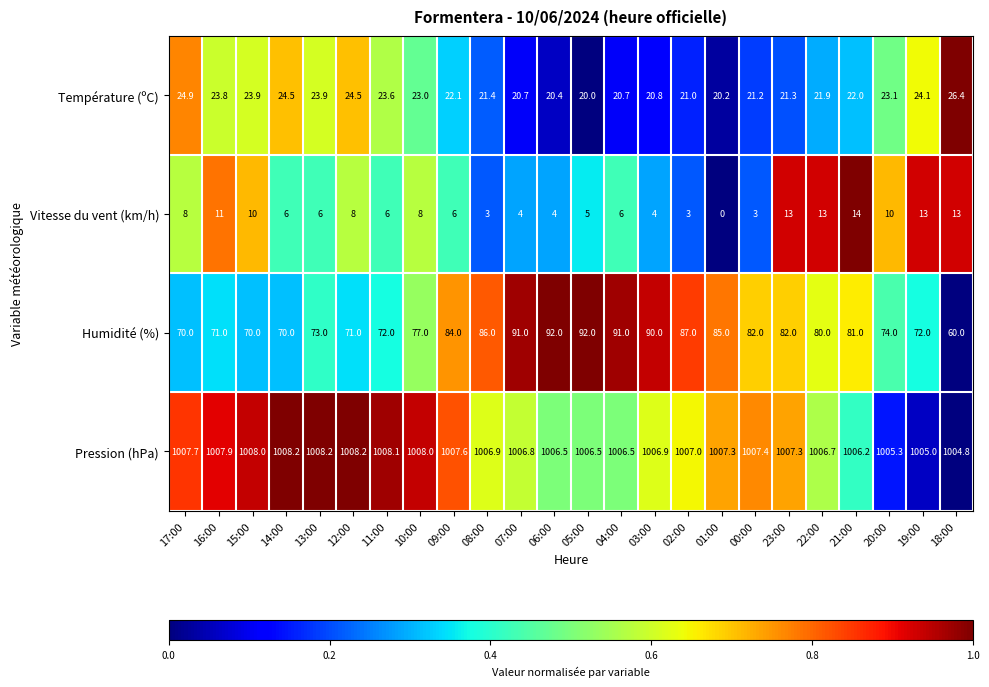

The Humidité (%) series shows 82.0 at 23:00. True or false?

True